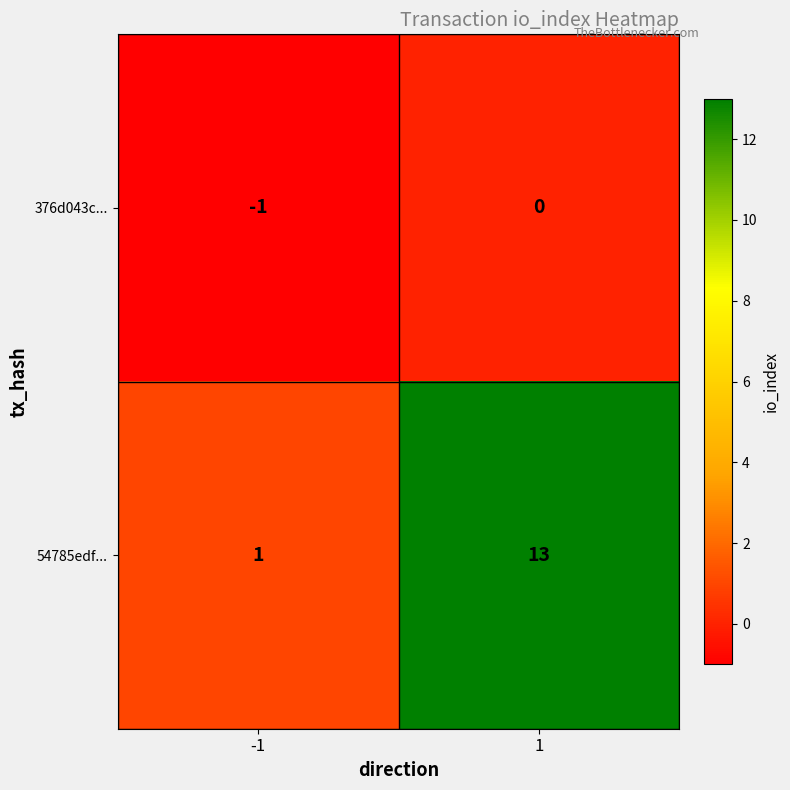

What is the sum of the 54785edf... values at -1 and 1?

14